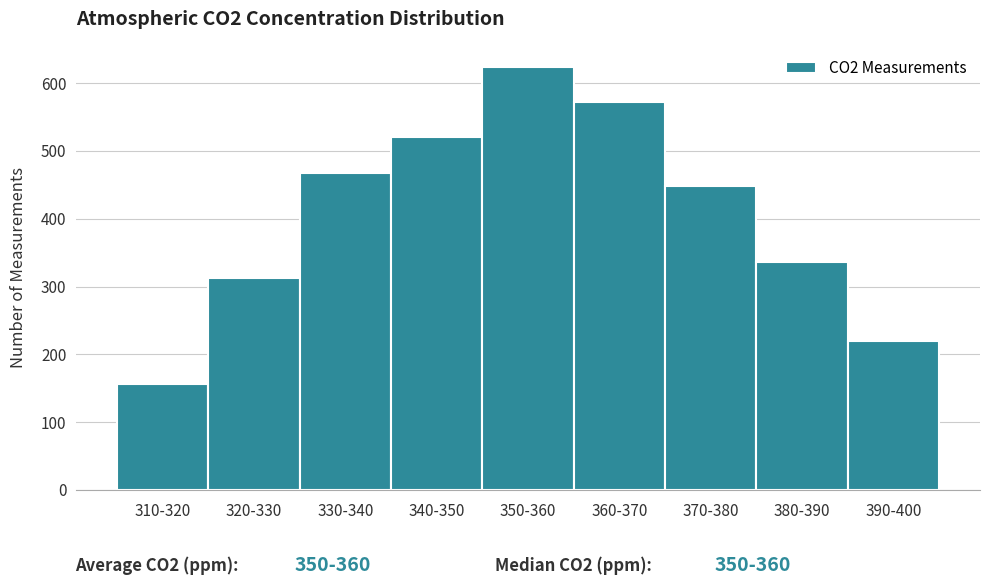

Reading left to right, what are all the values shown in this chart?

310-320=156	320-330=312	330-340=468	340-350=520	350-360=624	360-370=572	370-380=448	380-390=336	390-400=220